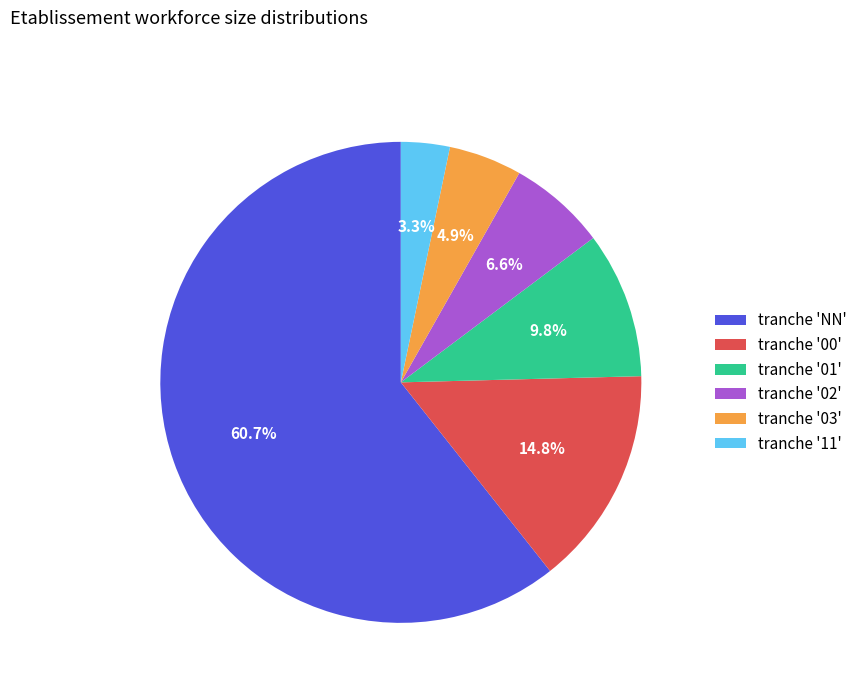

Which slice is the smallest?

tranche '11'